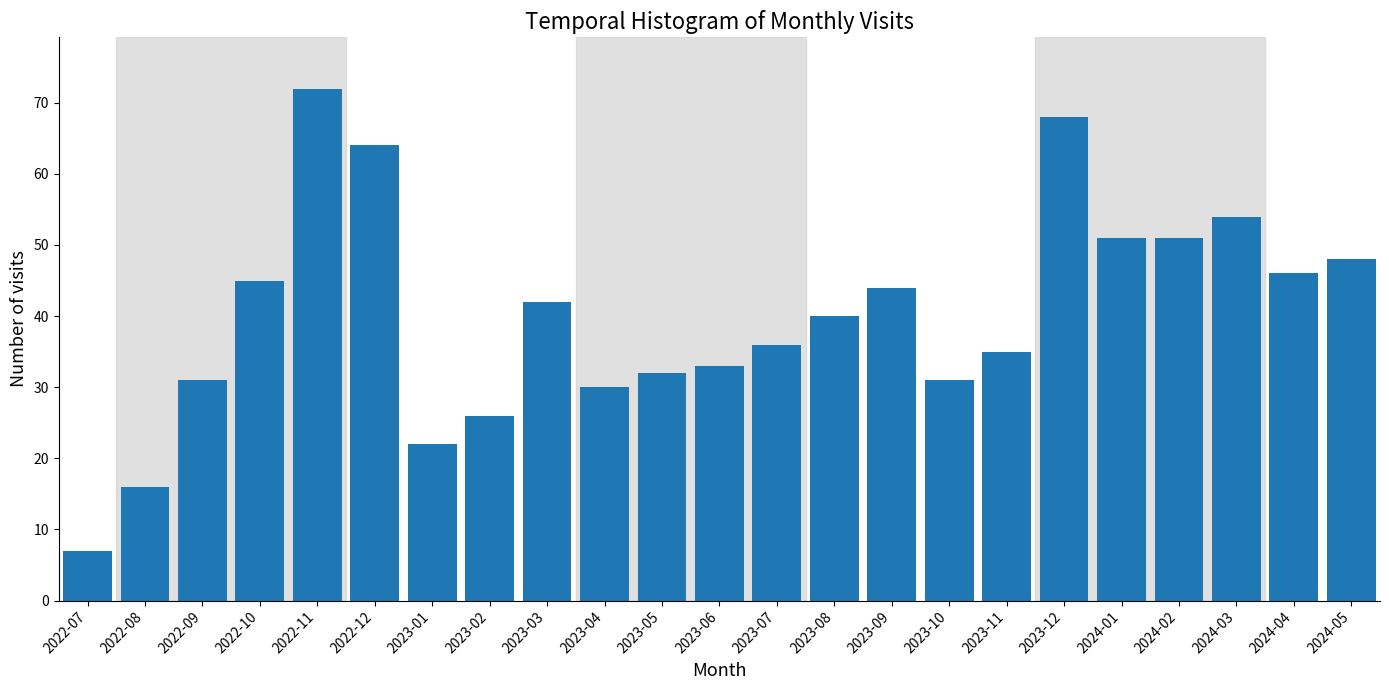

Reading right to left, extract all data points from this chart.

48	46	54	51	51	68	35	31	44	40	36	33	32	30	42	26	22	64	72	45	31	16	7